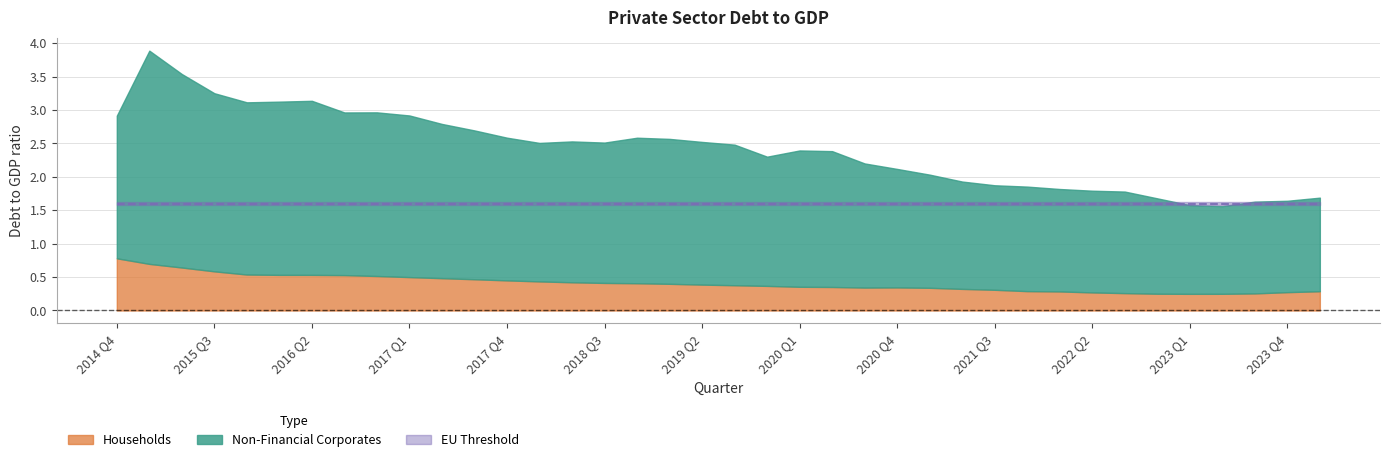

True or false: Households and EU Threshold cross at least once.

False